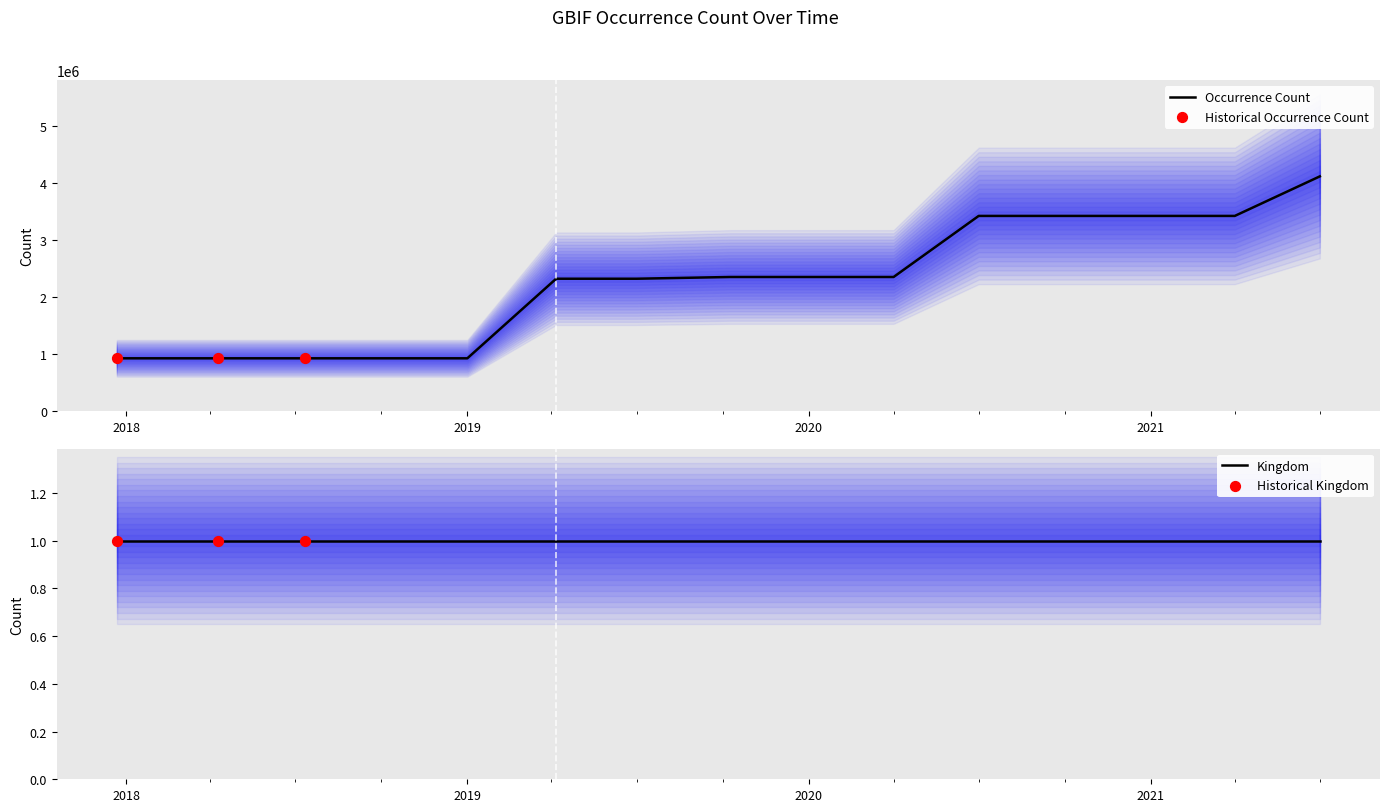

What is the minimum value for Occurrence Count?

922326